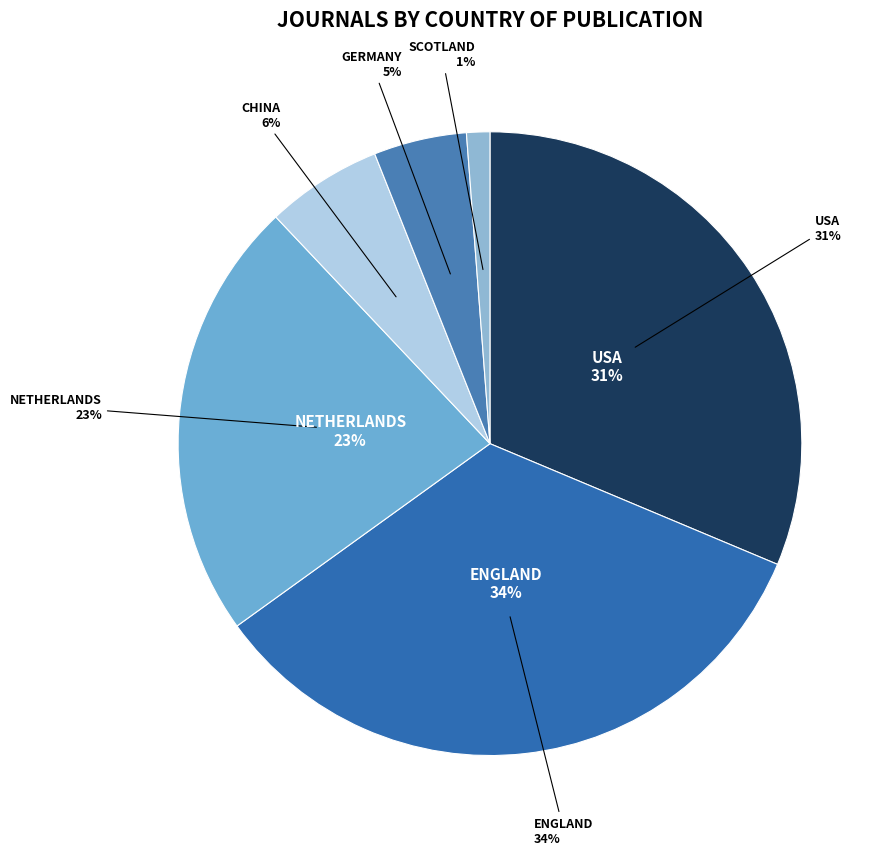

How many segments does this pie chart have?

6